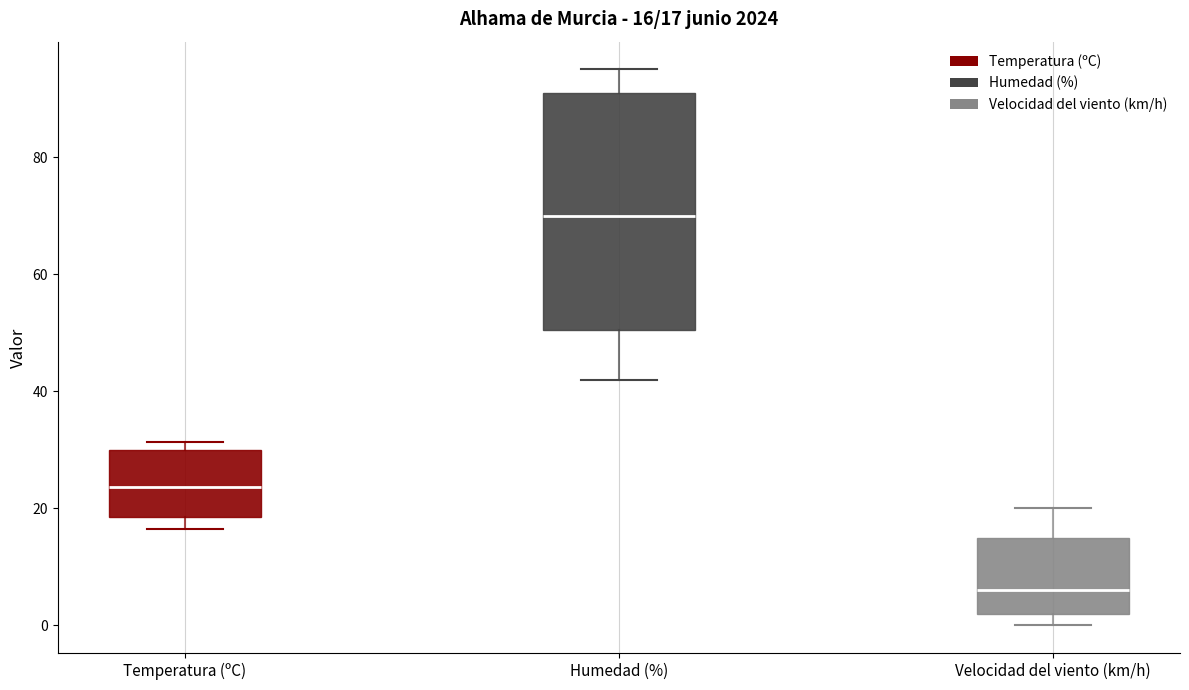

Which box has the lowest median line?

Velocidad del viento (km/h)